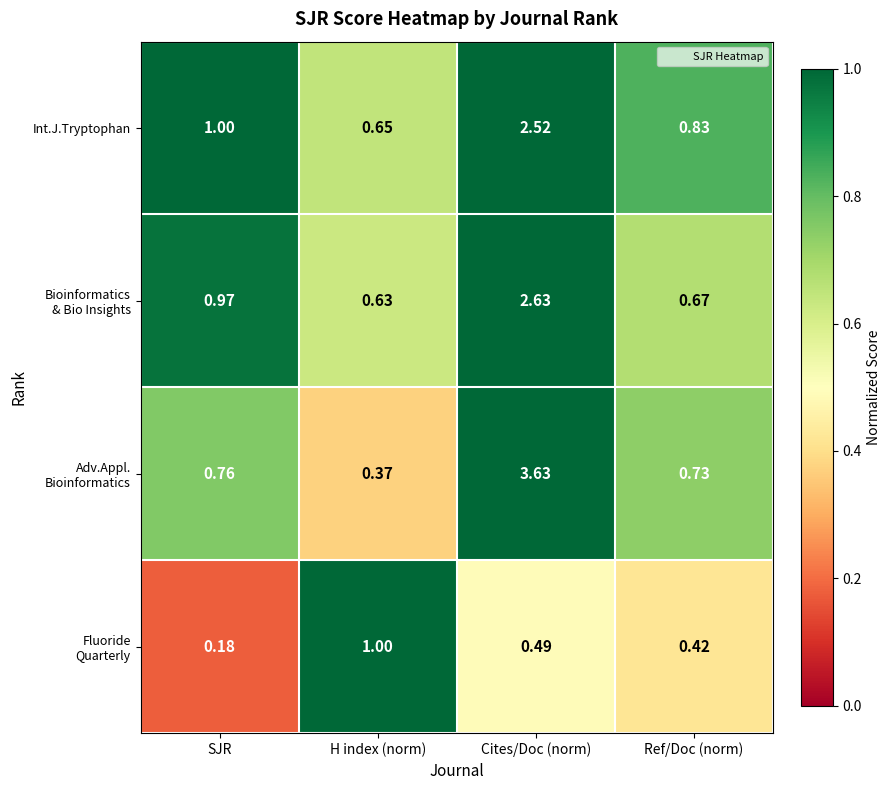

At which label is Int.J.Tryptophan closest to 1?

SJR